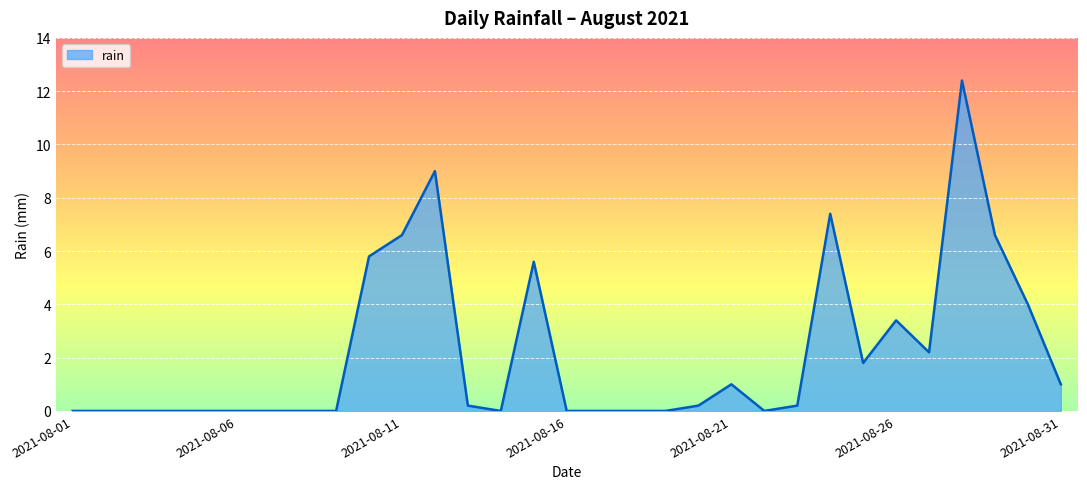

Does the chart display data point markers on the line(s)?

No